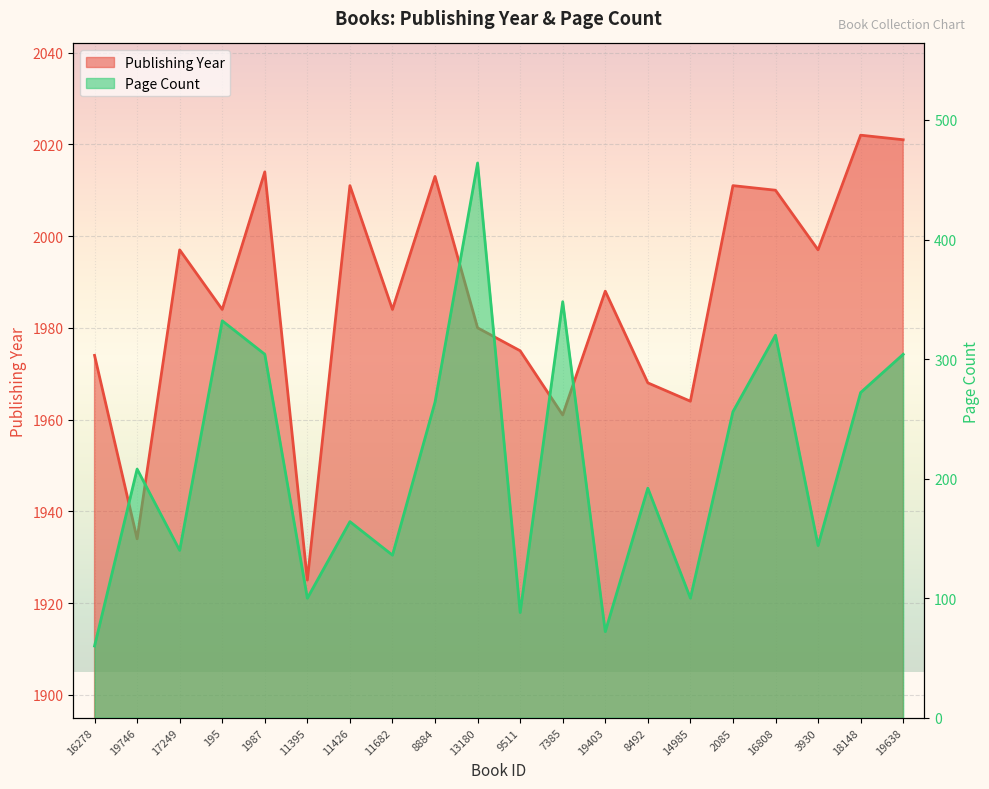

What is the total value across all series at 8884?

2277